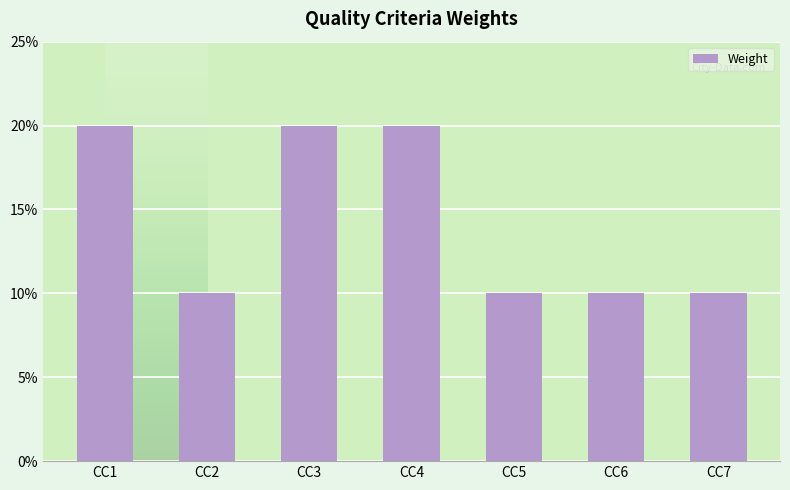

Does the chart contain any negative values?

No